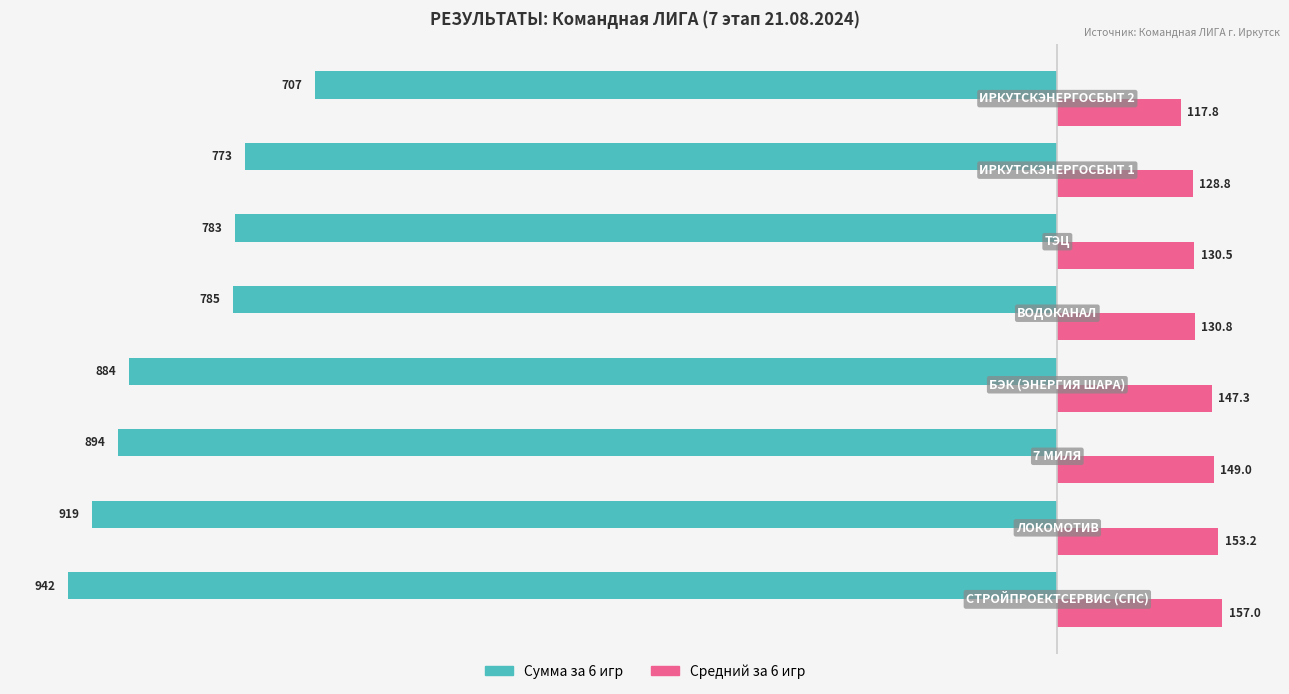

What are all the series names shown in the legend?

Сумма за 6 игр, Средний за 6 игр